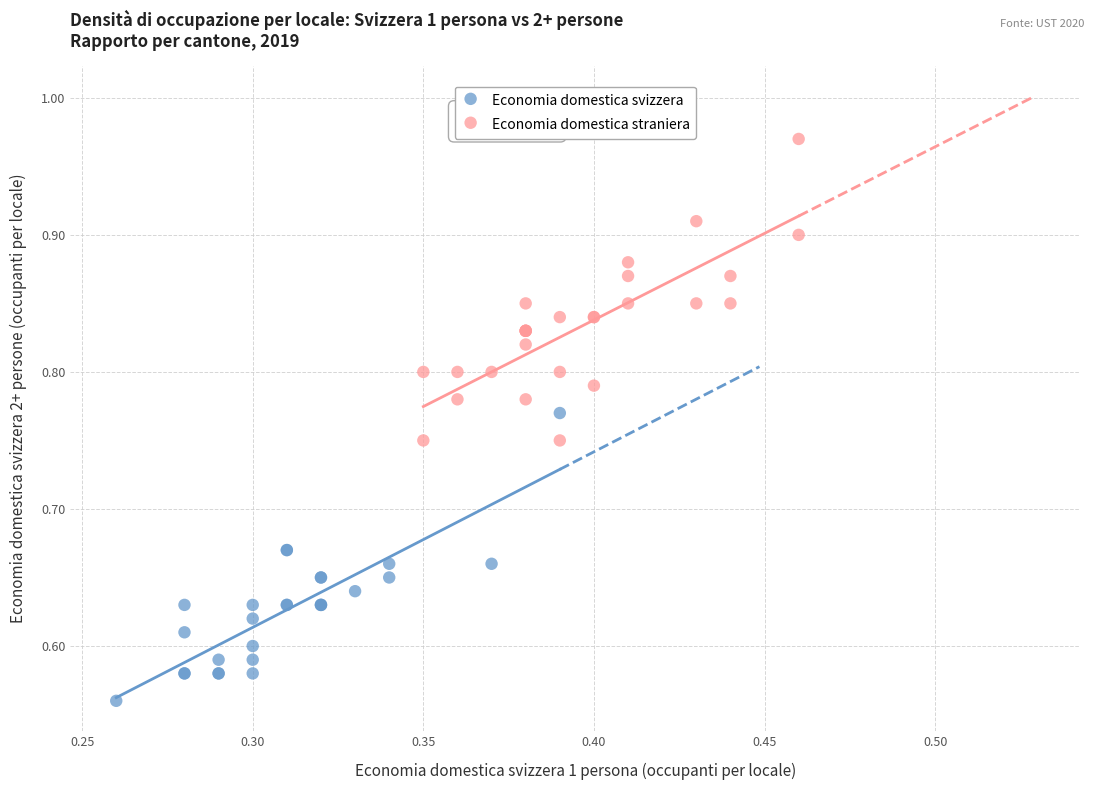

What are all the series names shown in the legend?

Economia domestica svizzera, Economia domestica straniera